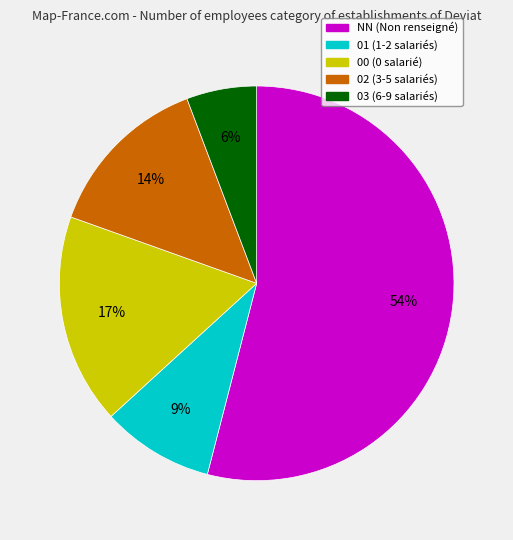

Do 03 and 01 together represent more than half of the pie?

No